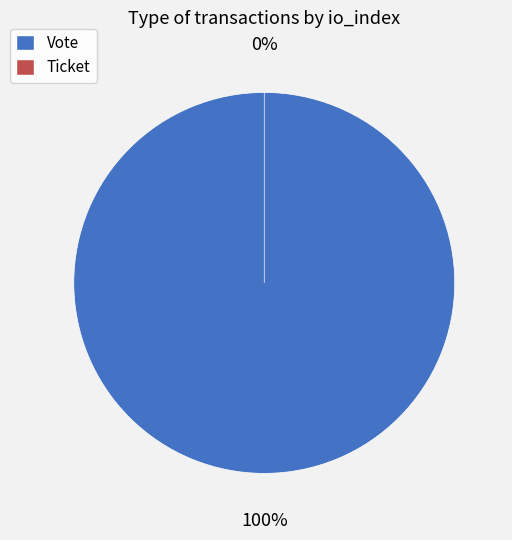

The Ticket slice represents 0% of the pie. True or false?

True